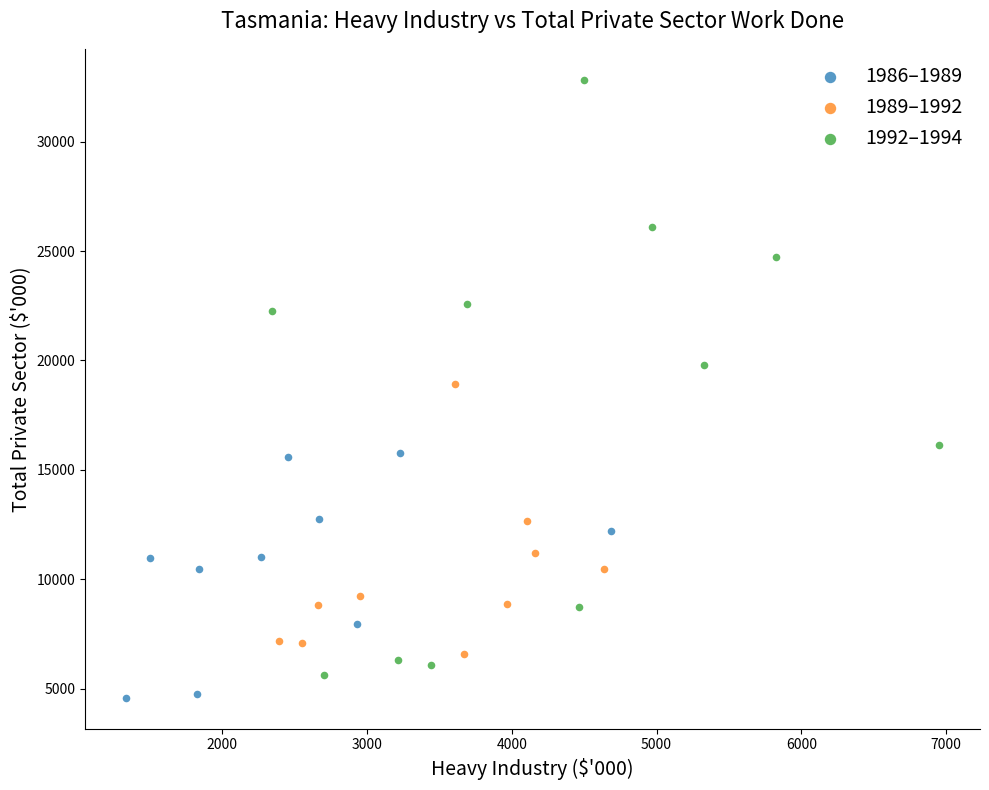

Which series has the largest Y range (max minus min)?

1992–1994